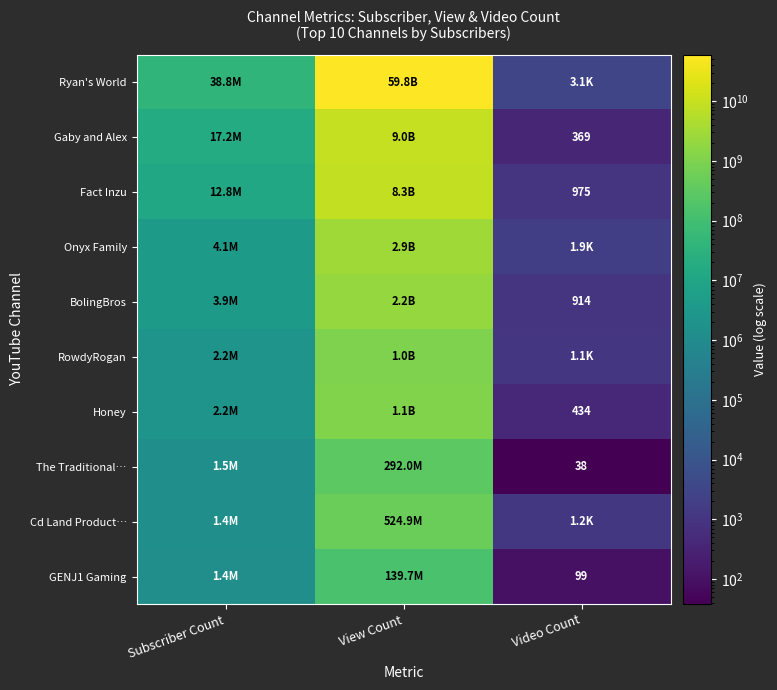

At which category is the sum across all series the highest?

View Count